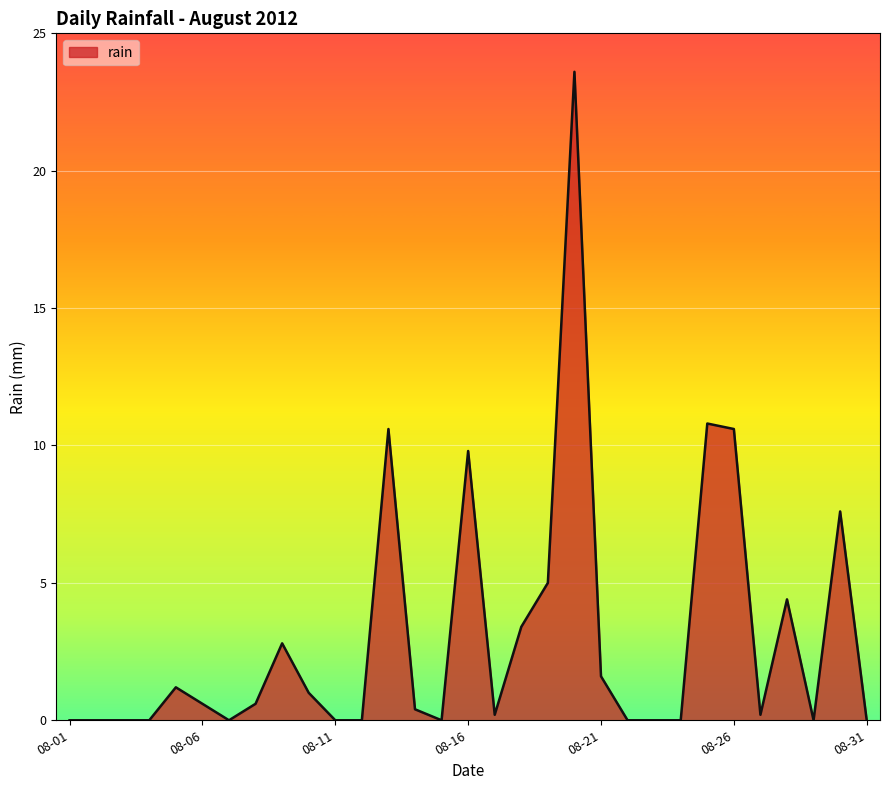

What is the difference between the maximum and minimum values?

23.6